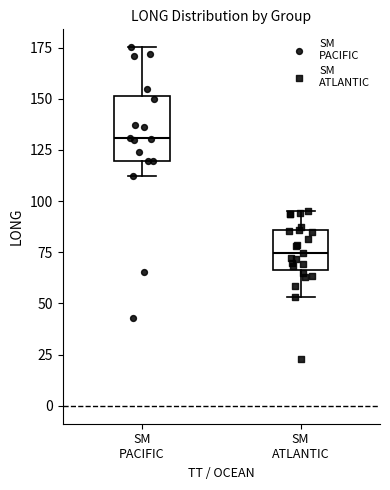

Where does the lower whisker of the box for SM ATLANTIC end on the y-axis? The values are not printed on the chart, so give them approximately, as read against the axis.

55